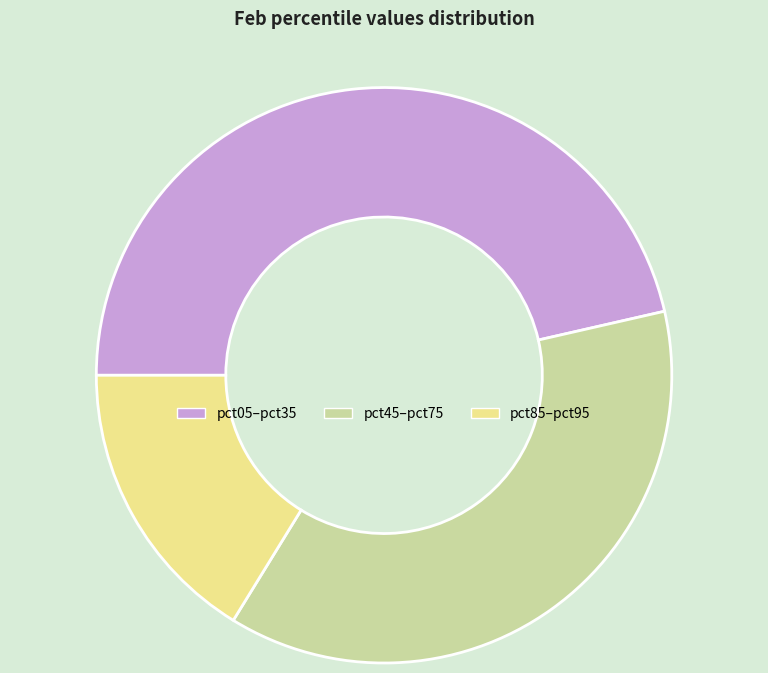

Is the sum of pct05–pct35 and pct85–pct95 greater than half?

Yes